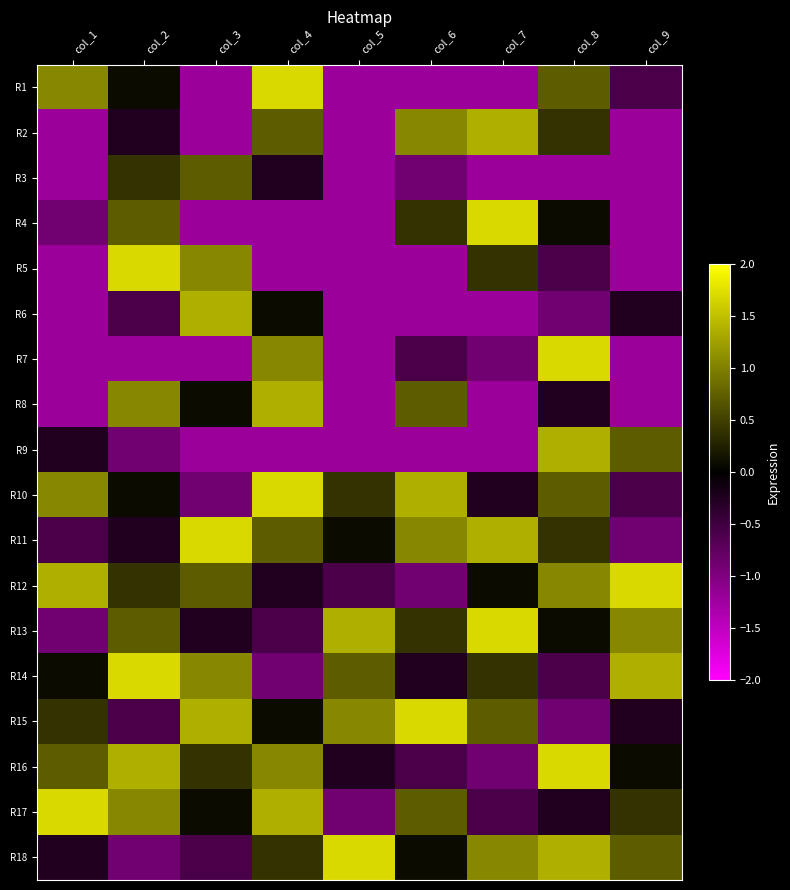

Reading right to left, extract all data points from this chart.

R1: col_9=-0.6	col_8=0.7	col_7=-1.2	col_6=-1.2	col_5=-1.2	col_4=1.7	col_3=-1.2	col_2=0.1	col_1=1.0
R2: col_9=-1.2	col_8=0.4	col_7=1.4	col_6=1.0	col_5=-1.2	col_4=0.7	col_3=-1.2	col_2=-0.2	col_1=-1.2
R3: col_9=-1.2	col_8=-1.2	col_7=-1.2	col_6=-0.9	col_5=-1.2	col_4=-0.2	col_3=0.7	col_2=0.4	col_1=-1.2
R4: col_9=-1.2	col_8=0.1	col_7=1.7	col_6=0.4	col_5=-1.2	col_4=-1.2	col_3=-1.2	col_2=0.7	col_1=-0.9
R5: col_9=-1.2	col_8=-0.6	col_7=0.4	col_6=-1.2	col_5=-1.2	col_4=-1.2	col_3=1.0	col_2=1.7	col_1=-1.2
R6: col_9=-0.2	col_8=-0.9	col_7=-1.2	col_6=-1.2	col_5=-1.2	col_4=0.1	col_3=1.4	col_2=-0.6	col_1=-1.2
R7: col_9=-1.2	col_8=1.7	col_7=-0.9	col_6=-0.6	col_5=-1.2	col_4=1.0	col_3=-1.2	col_2=-1.2	col_1=-1.2
R8: col_9=-1.2	col_8=-0.2	col_7=-1.2	col_6=0.7	col_5=-1.2	col_4=1.4	col_3=0.1	col_2=1.0	col_1=-1.2
R9: col_9=0.7	col_8=1.4	col_7=-1.2	col_6=-1.2	col_5=-1.2	col_4=-1.2	col_3=-1.2	col_2=-0.9	col_1=-0.2
R10: col_9=-0.6	col_8=0.7	col_7=-0.2	col_6=1.4	col_5=0.4	col_4=1.7	col_3=-0.9	col_2=0.1	col_1=1.0
R11: col_9=-0.9	col_8=0.4	col_7=1.4	col_6=1.0	col_5=0.1	col_4=0.7	col_3=1.7	col_2=-0.2	col_1=-0.6
R12: col_9=1.7	col_8=1.0	col_7=0.1	col_6=-0.9	col_5=-0.6	col_4=-0.2	col_3=0.7	col_2=0.4	col_1=1.4
R13: col_9=1.0	col_8=0.1	col_7=1.7	col_6=0.4	col_5=1.4	col_4=-0.6	col_3=-0.2	col_2=0.7	col_1=-0.9
R14: col_9=1.4	col_8=-0.6	col_7=0.4	col_6=-0.2	col_5=0.7	col_4=-0.9	col_3=1.0	col_2=1.7	col_1=0.1
R15: col_9=-0.2	col_8=-0.9	col_7=0.7	col_6=1.7	col_5=1.0	col_4=0.1	col_3=1.4	col_2=-0.6	col_1=0.4
R16: col_9=0.1	col_8=1.7	col_7=-0.9	col_6=-0.6	col_5=-0.2	col_4=1.0	col_3=0.4	col_2=1.4	col_1=0.7
R17: col_9=0.4	col_8=-0.2	col_7=-0.6	col_6=0.7	col_5=-0.9	col_4=1.4	col_3=0.1	col_2=1.0	col_1=1.7
R18: col_9=0.7	col_8=1.4	col_7=1.0	col_6=0.1	col_5=1.7	col_4=0.4	col_3=-0.6	col_2=-0.9	col_1=-0.2